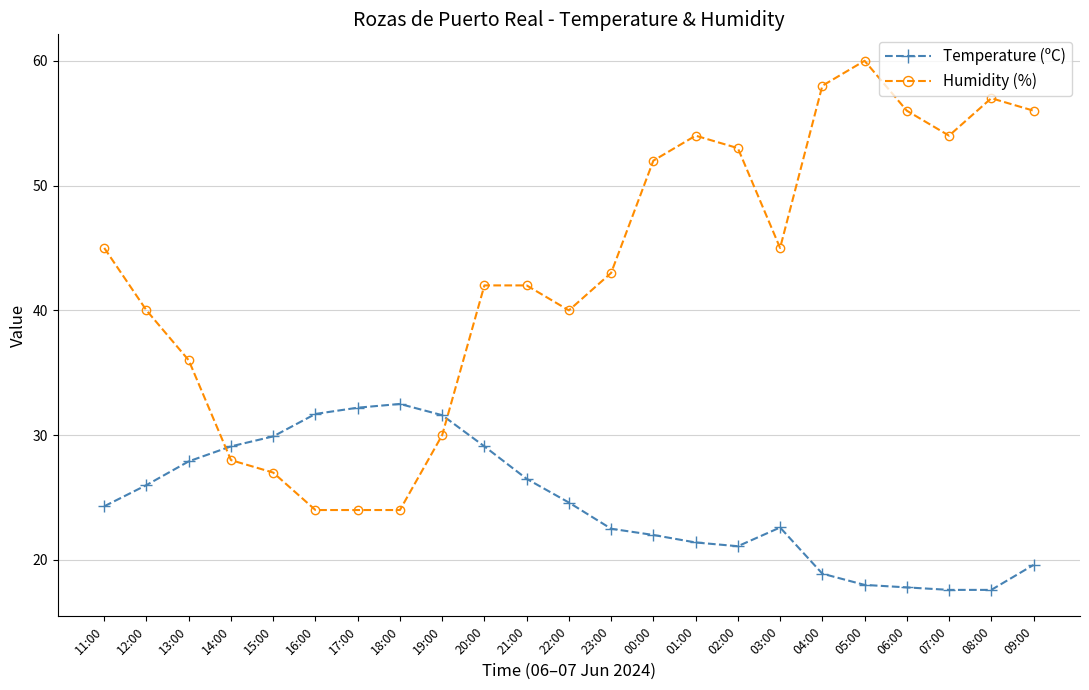

Does the chart have visible grid lines?

Yes